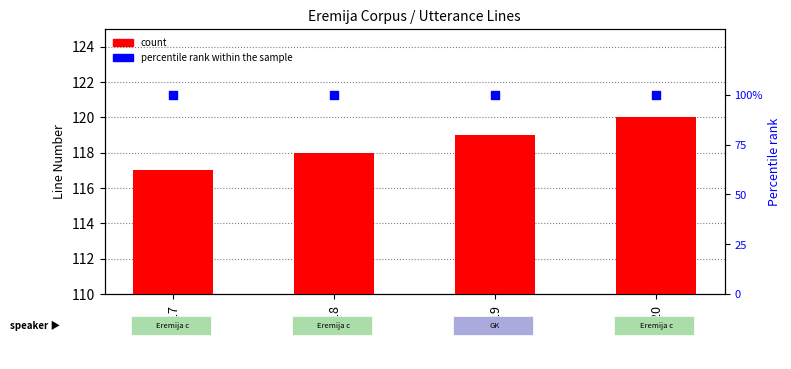

What is the total value across all series at 118?

218